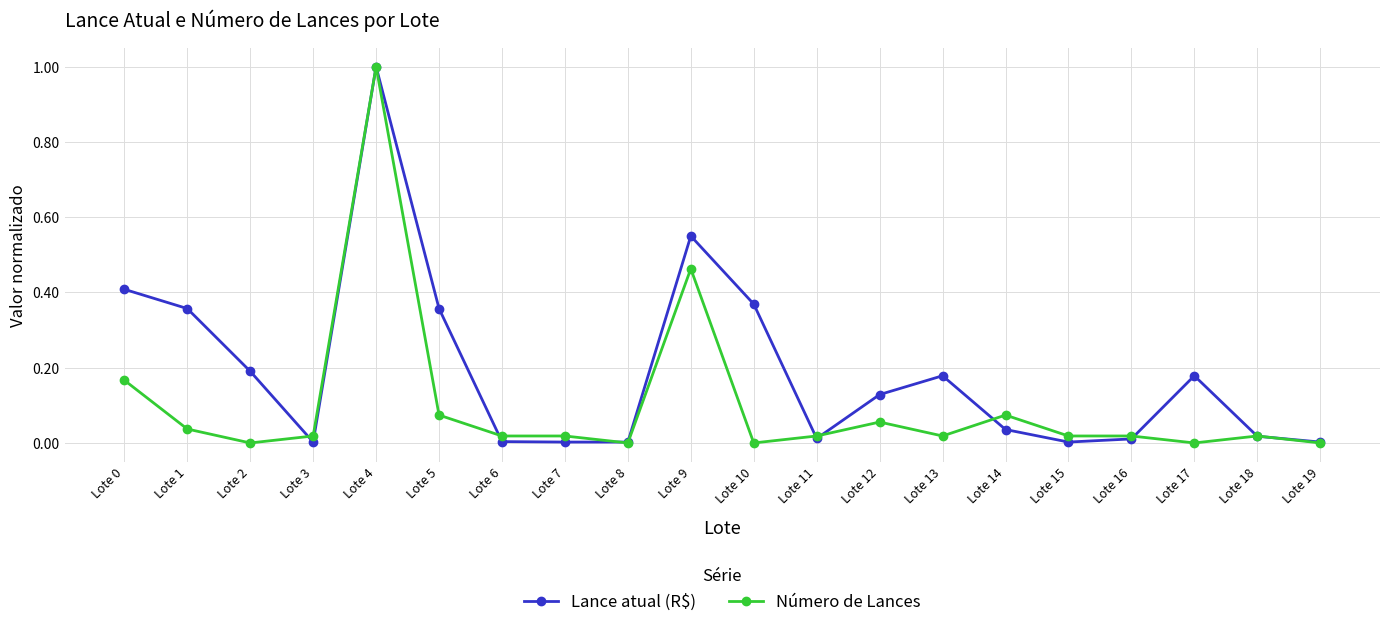

True or false: Lance atual (R$) has more than 0 points higher than both neighbors.

True